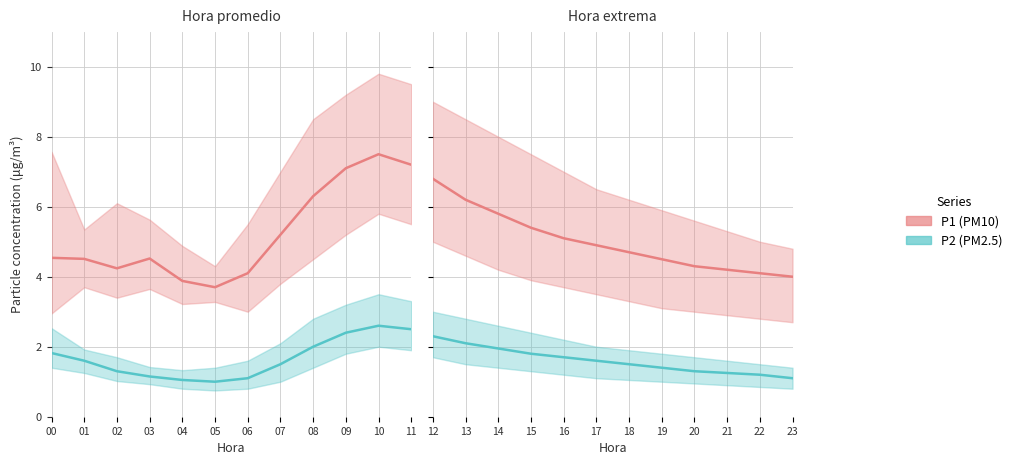

True or false: P2 has more than 0 points higher than both neighbors.

False